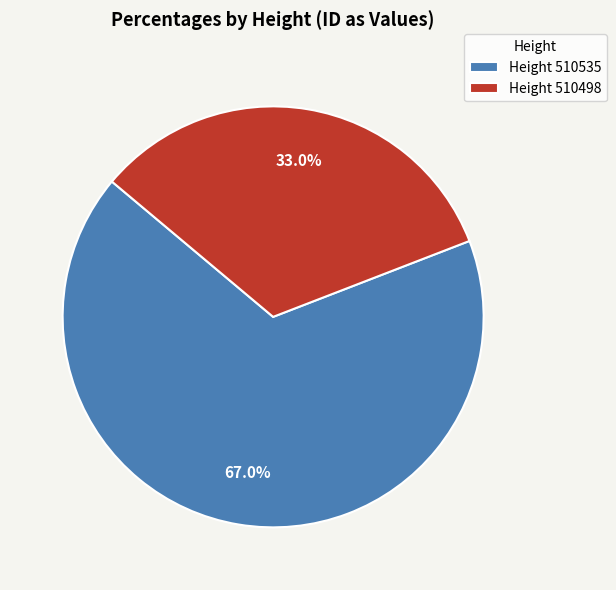

Rank the categories by value from highest to lowest.

Height 510535, Height 510498